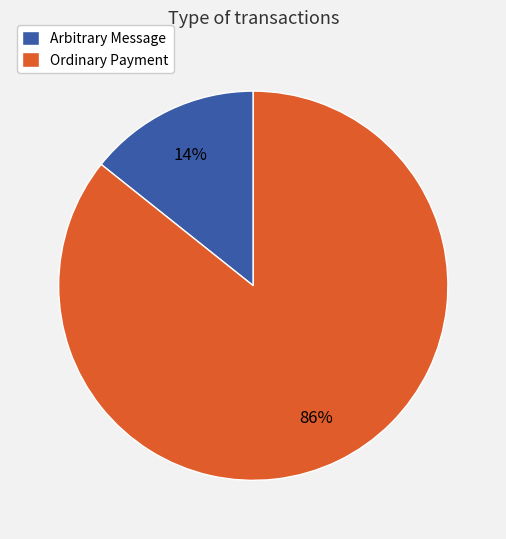

How many slices are in this pie chart?

2